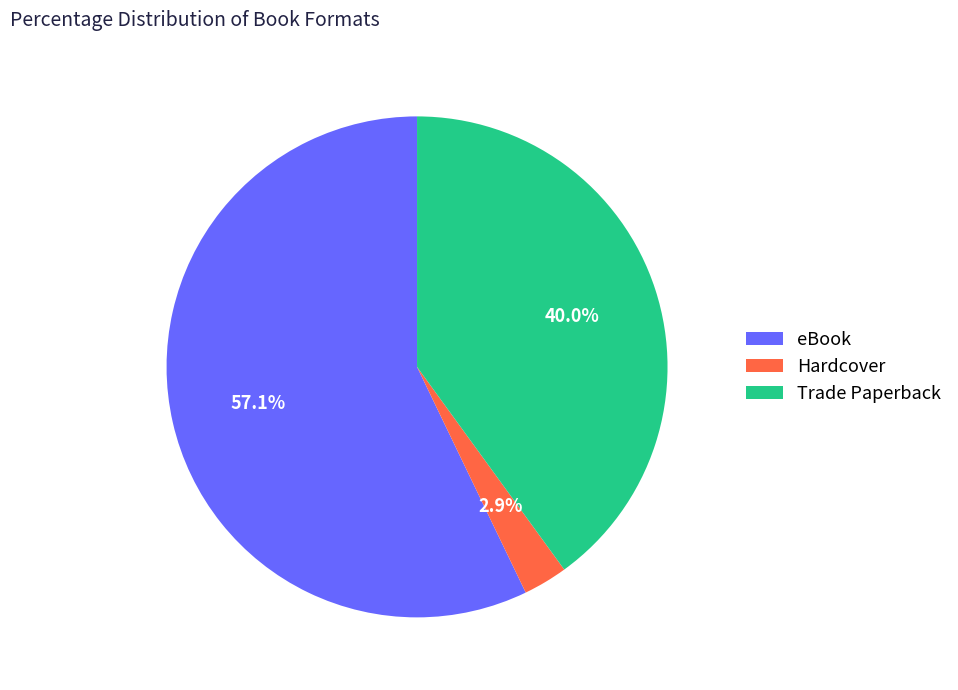

Which category accounts for the majority?

eBook